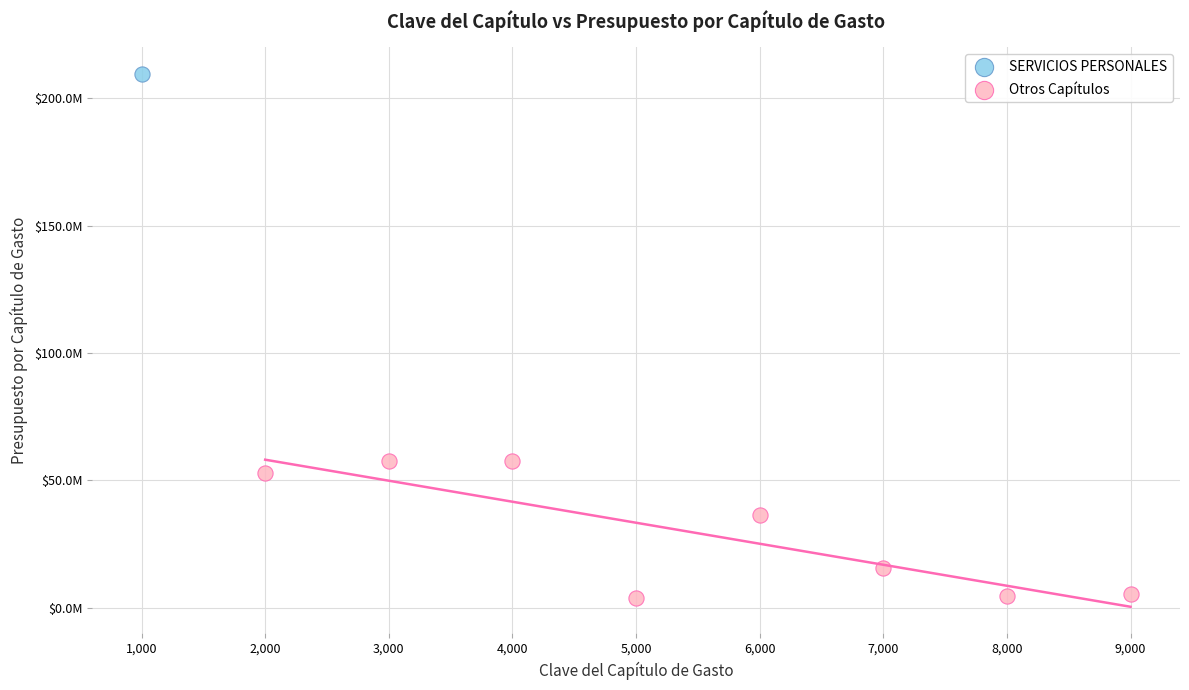

What are all the series names shown in the legend?

SERVICIOS PERSONALES, Otros Capítulos